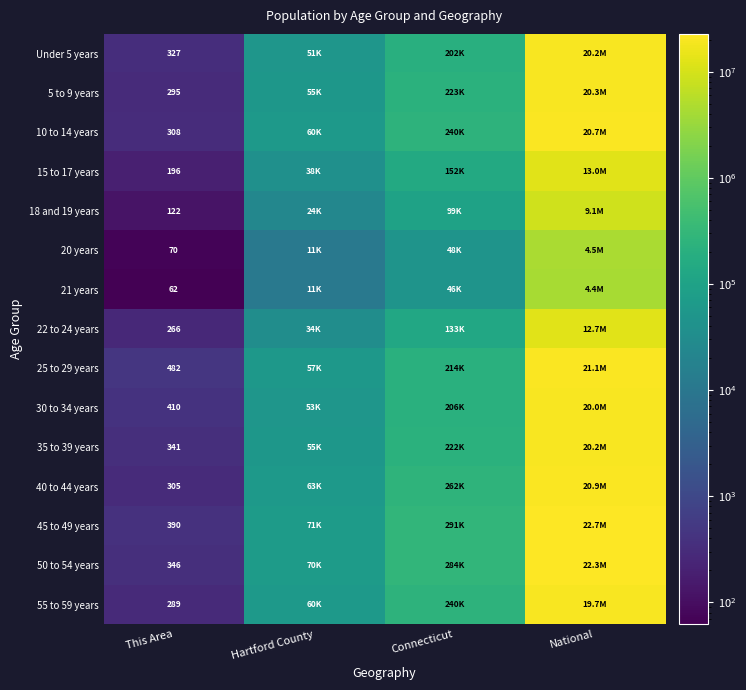

Is it true that 15 to 17 years equals 321 at This Area?

False